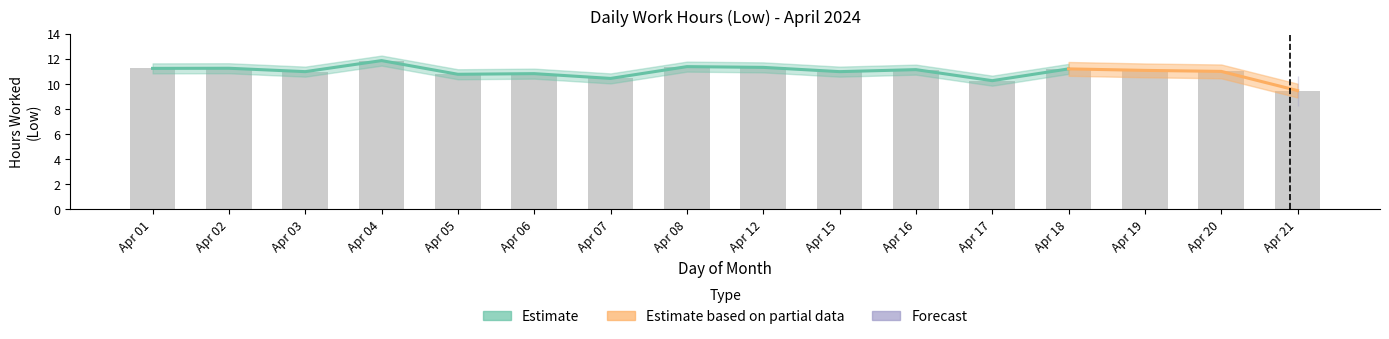

Which has a higher value, Apr 03 or Apr 21?

Apr 03